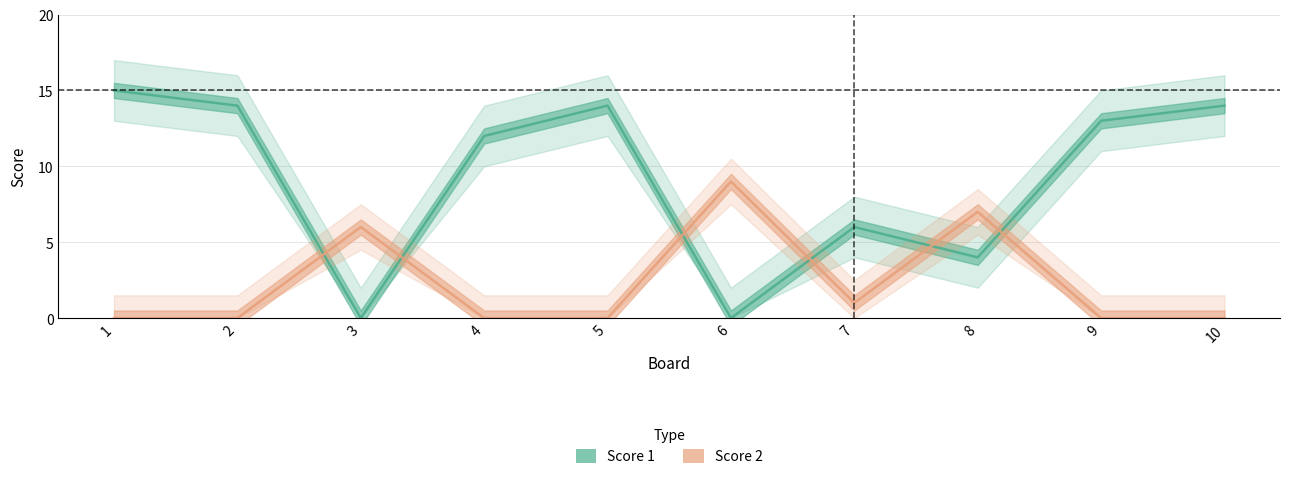

Between which two adjacent categories do Score 2 and Score 1 first intersect?

2 and 3